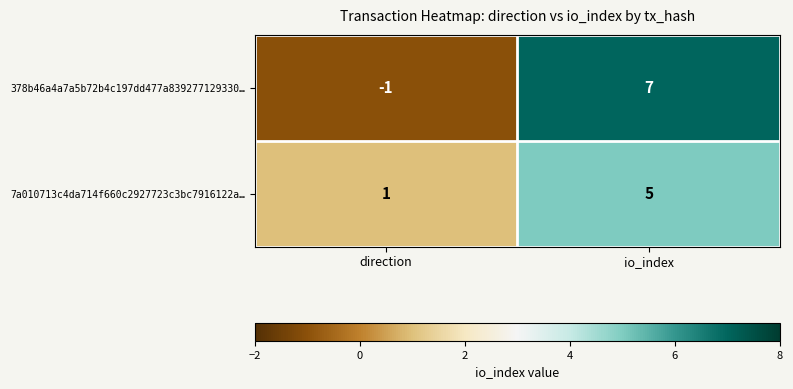

What is the sum of all 7a010713c4da714f660c2927723c3bc7916122a… values?

6